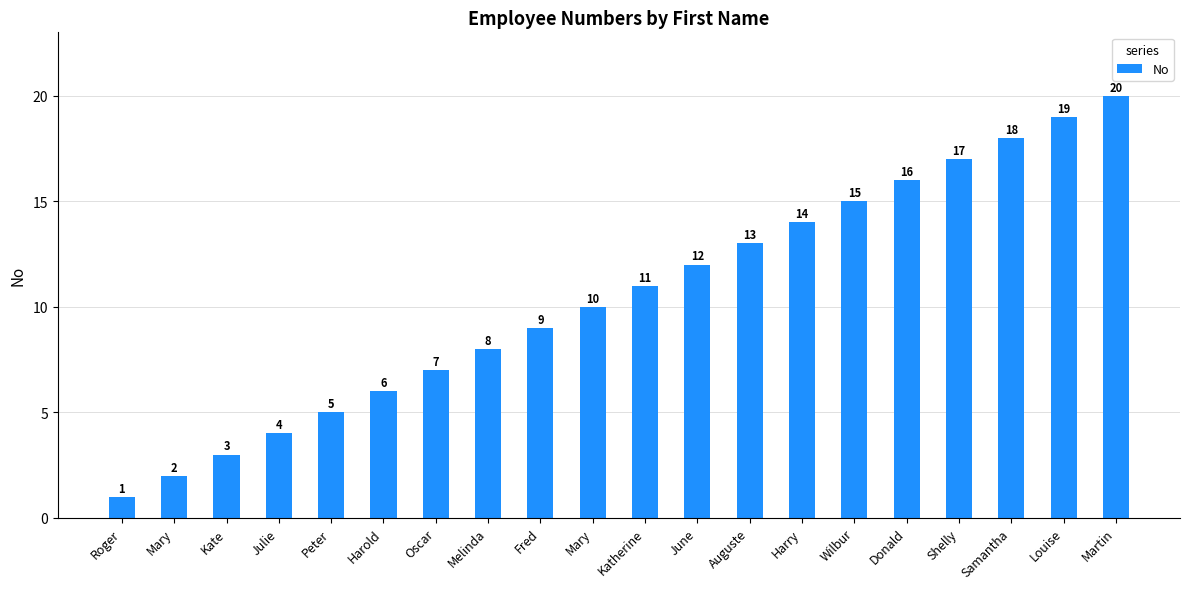

How many bars are there in total?

20